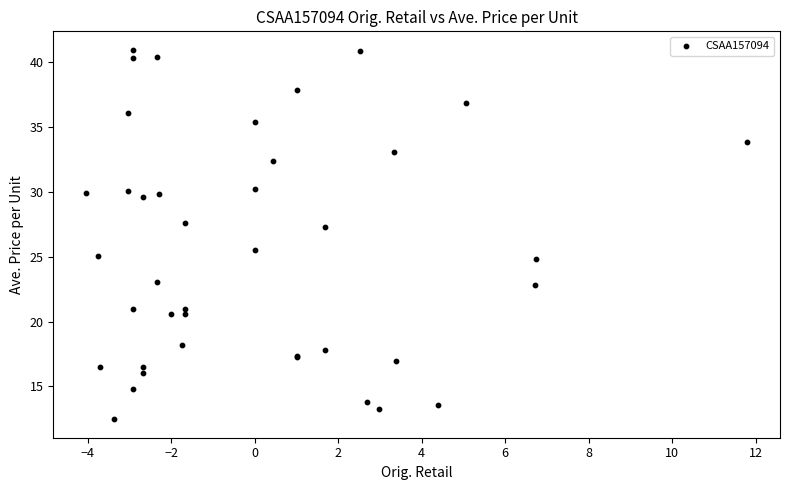

What Y value in the scatter plot is closest to 26?

25.5